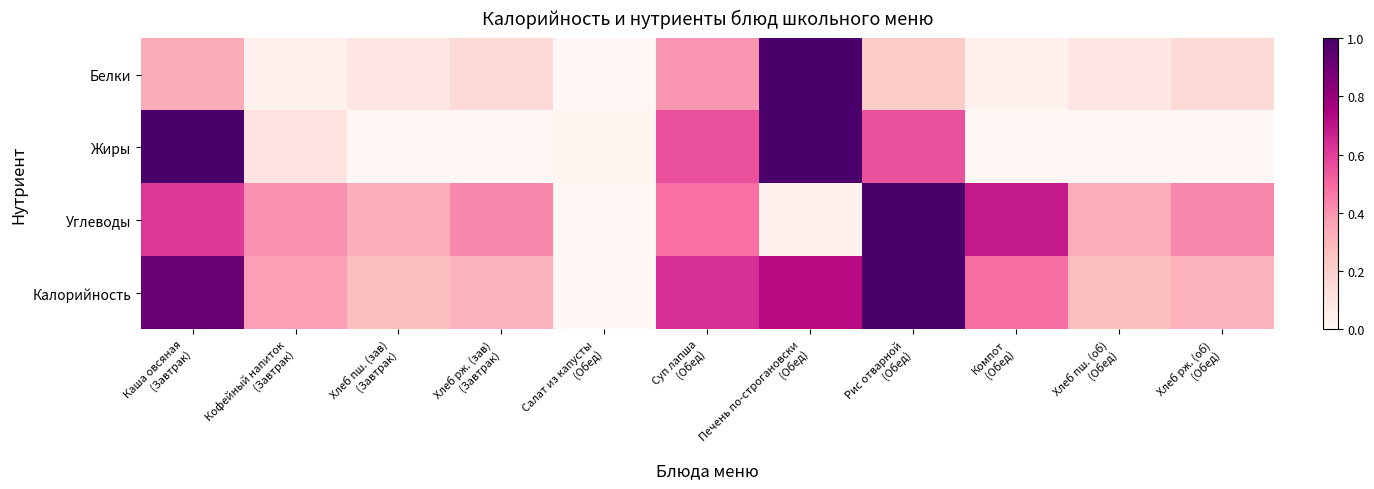

At Хлеб рж. (зав) (Завтрак), list the series in order from largest to smallest.

Углеводы, Калорийность, Белки, Жиры